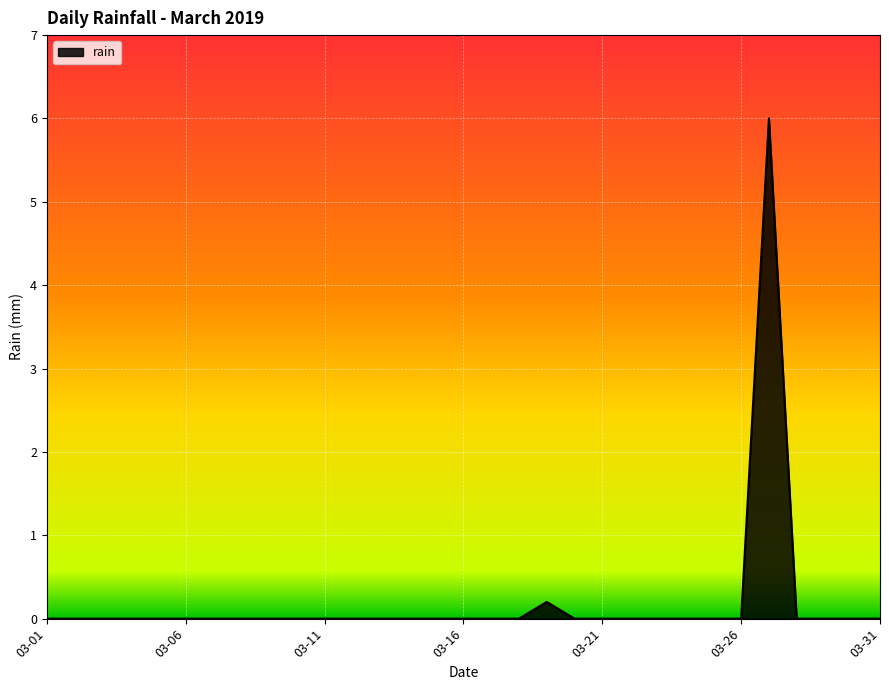

What is the difference between the maximum and minimum values?

6.0